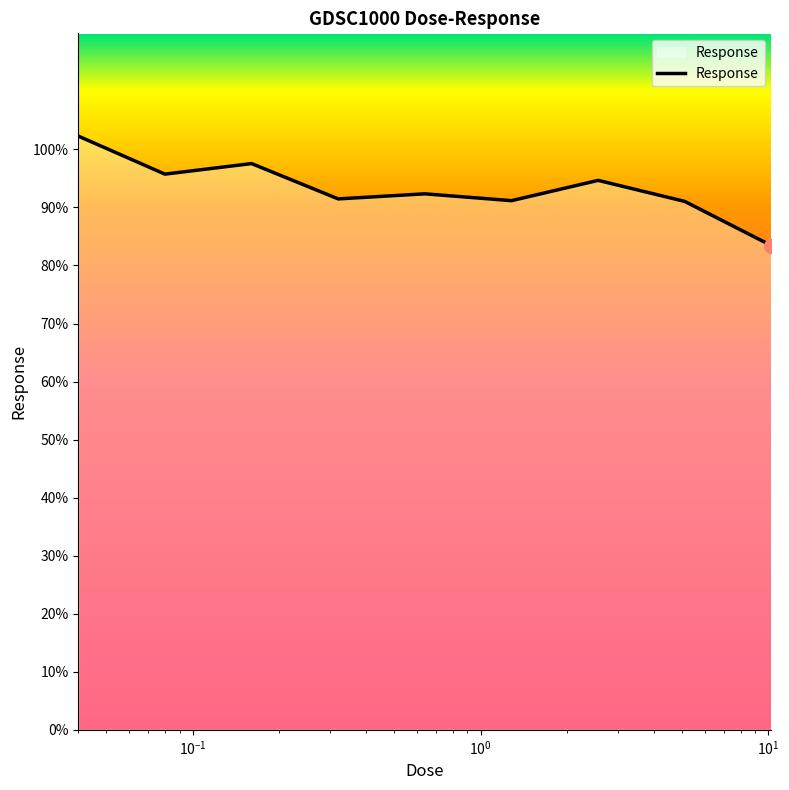

What is the greatest value displayed?

102.3